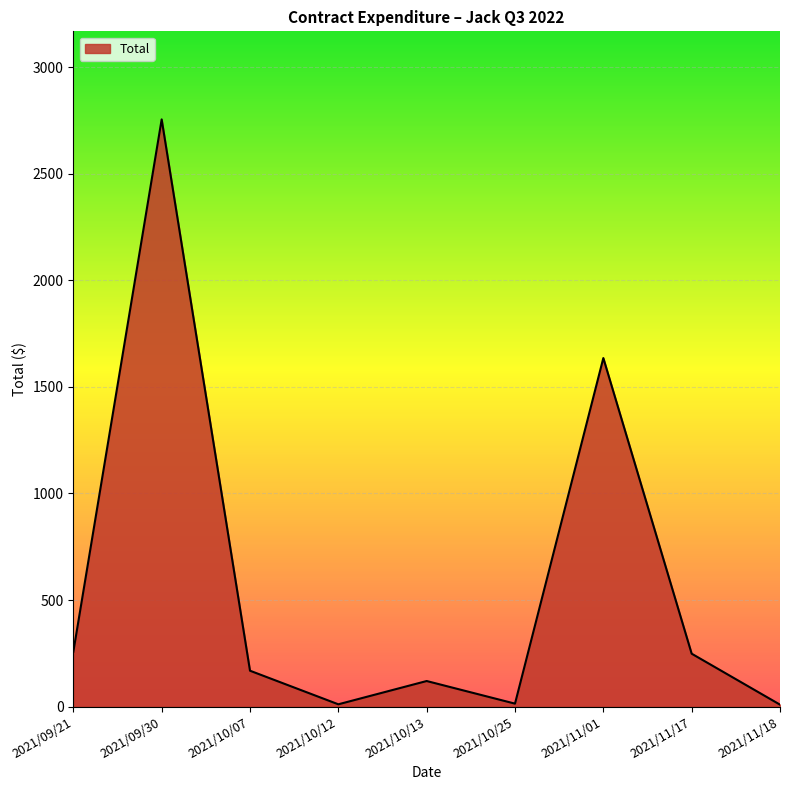

At which label is the value closest to 1382?

2021/11/01